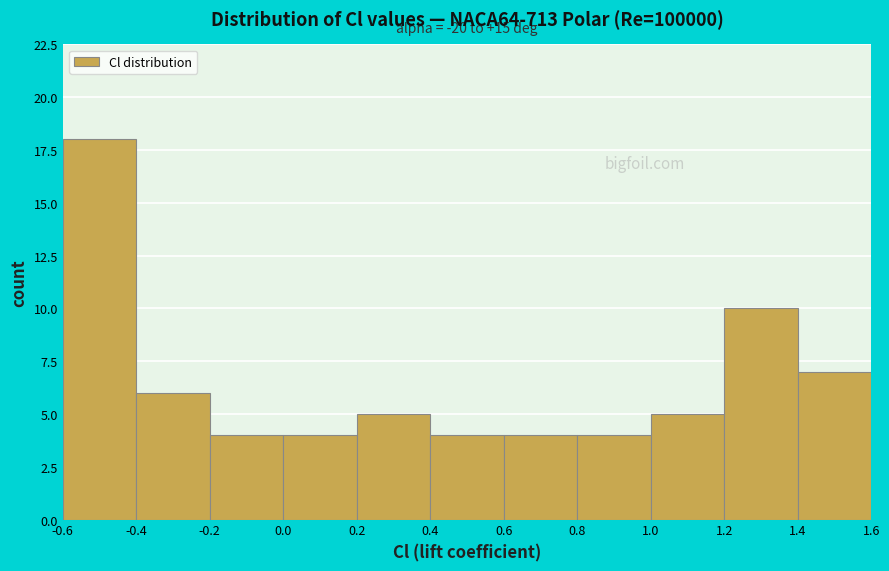

Which range on the x-axis has the tallest bar?

-0.6 to -0.4